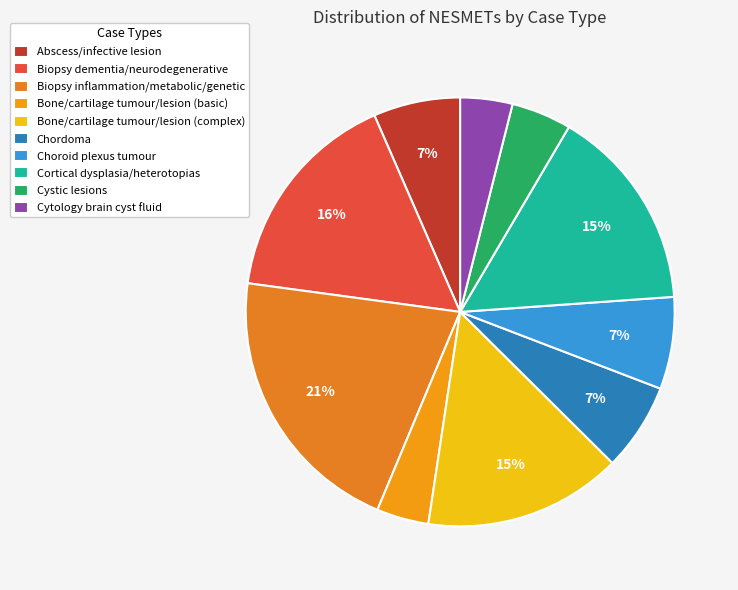

Which slice is the largest?

Biopsy inflammation/metabolic/genetic